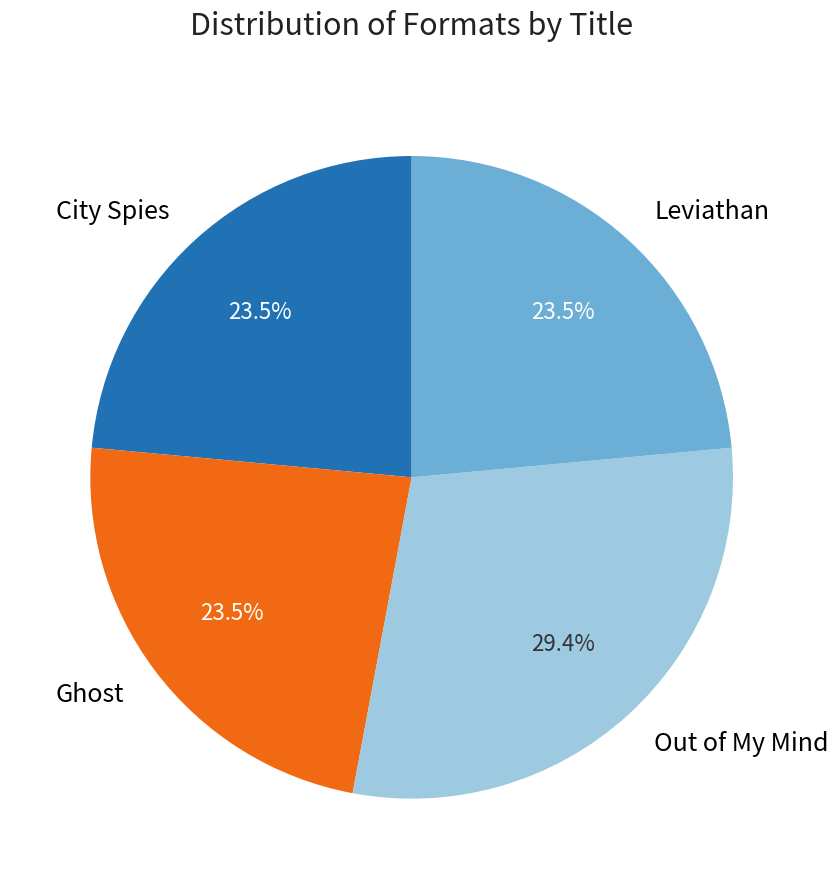

Do Ghost and Leviathan together represent more than half of the pie?

No